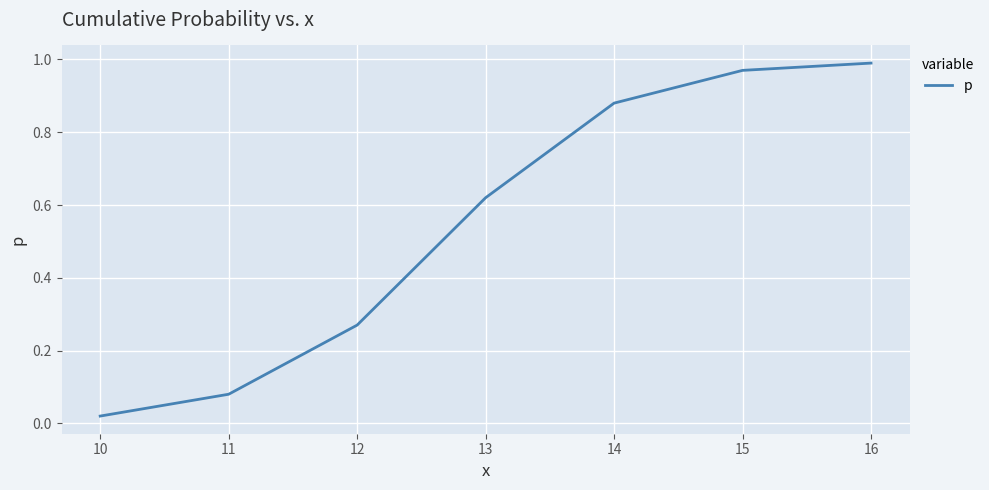

What is the change in value from 12 to 16?

+0.7